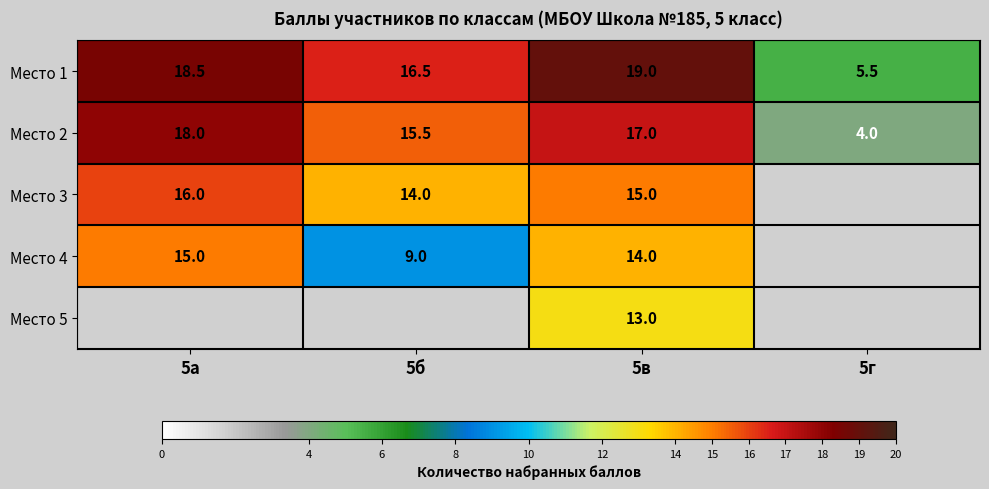

What is the lowest value of the Место 2 series?

4.0